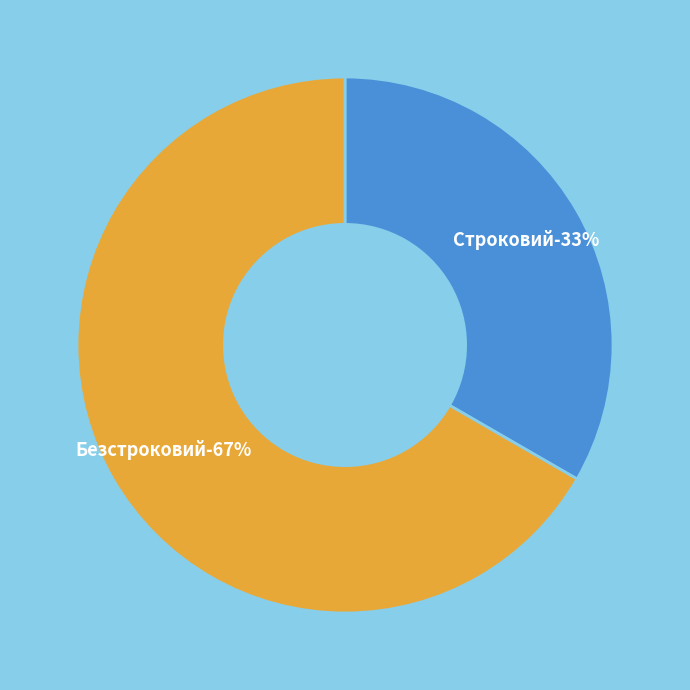

To the nearest percent, what is the difference between the largest and smallest slice percentages?

33%